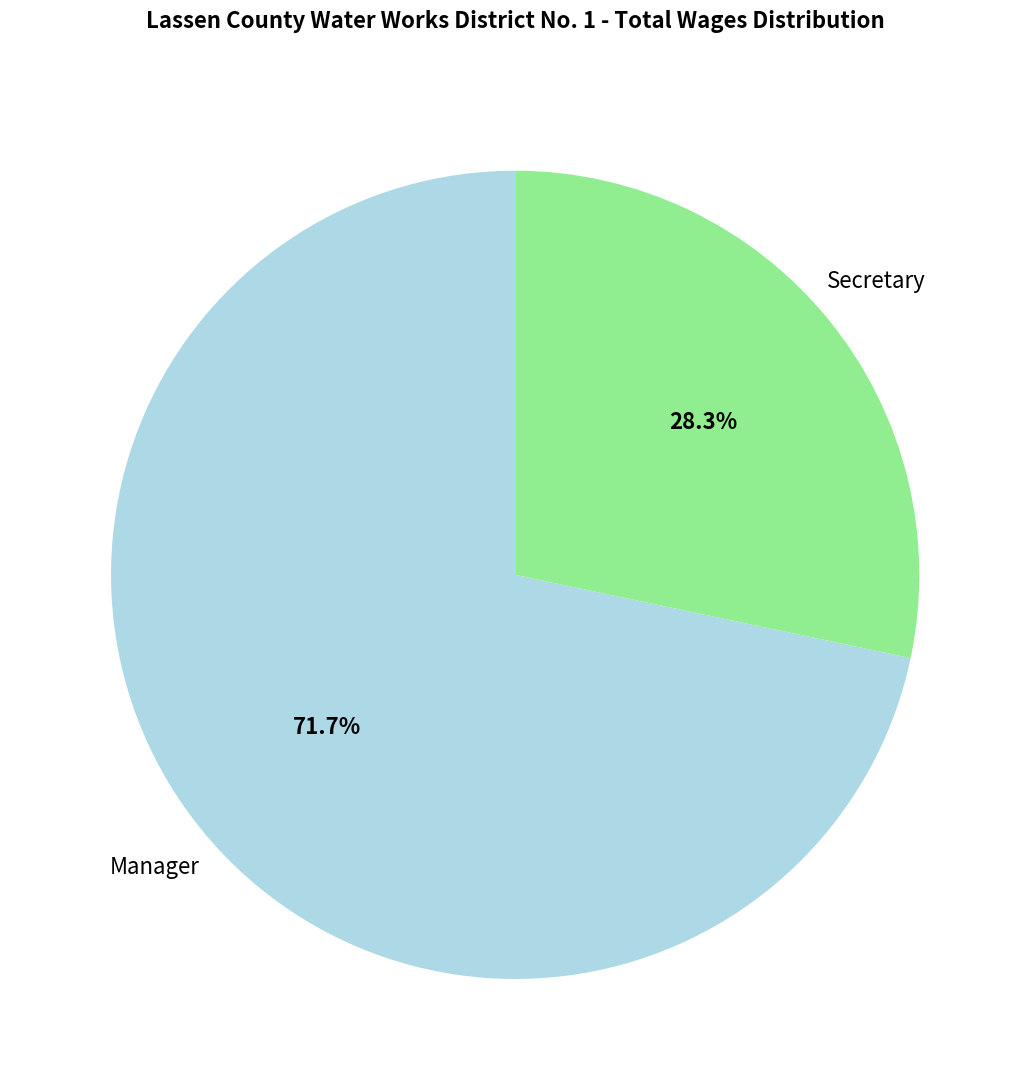

To the nearest percent, what is the combined percentage of Manager and Secretary?

100%